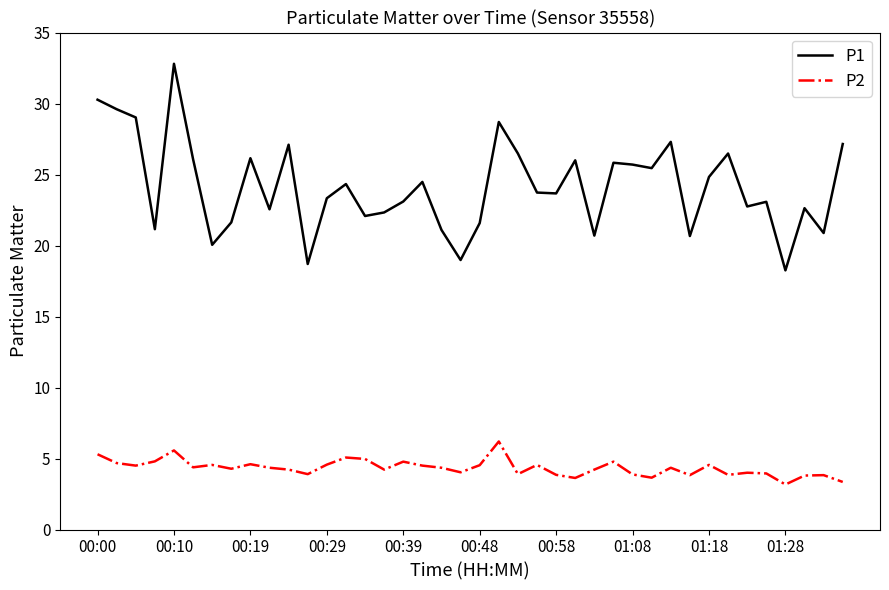

True or false: P2 has more than 1 points higher than both neighbors.

True